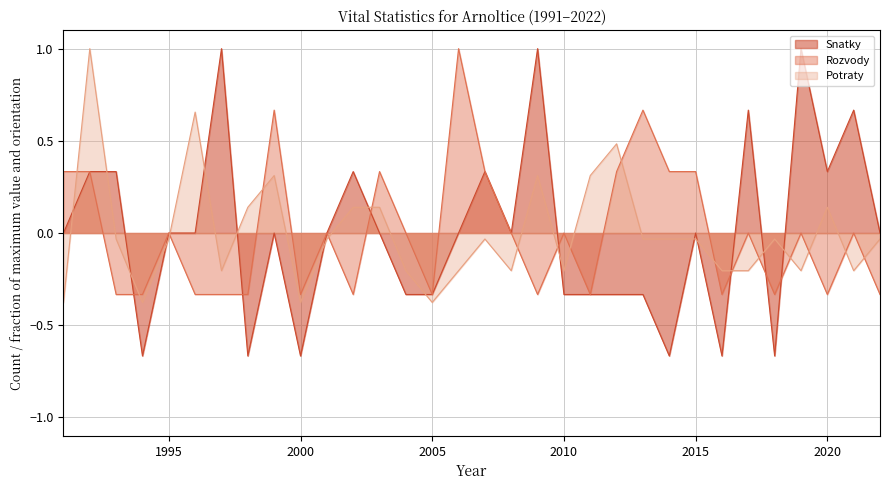

List the series in order of their peak value, highest first.

Snatky, Rozvody, Potraty